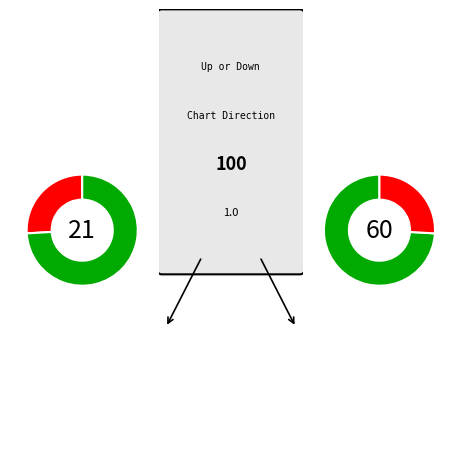

Which slice is the largest?

up